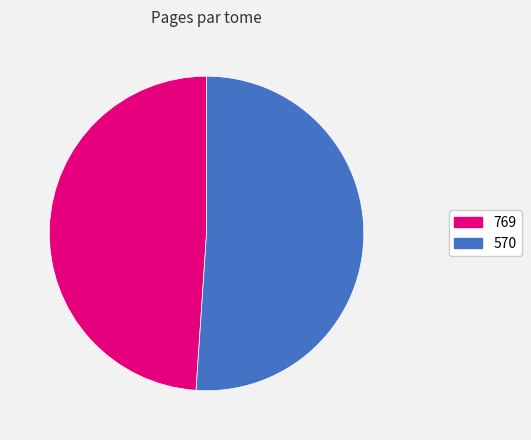

What percentage is the 570 slice, to the nearest percent?

51%